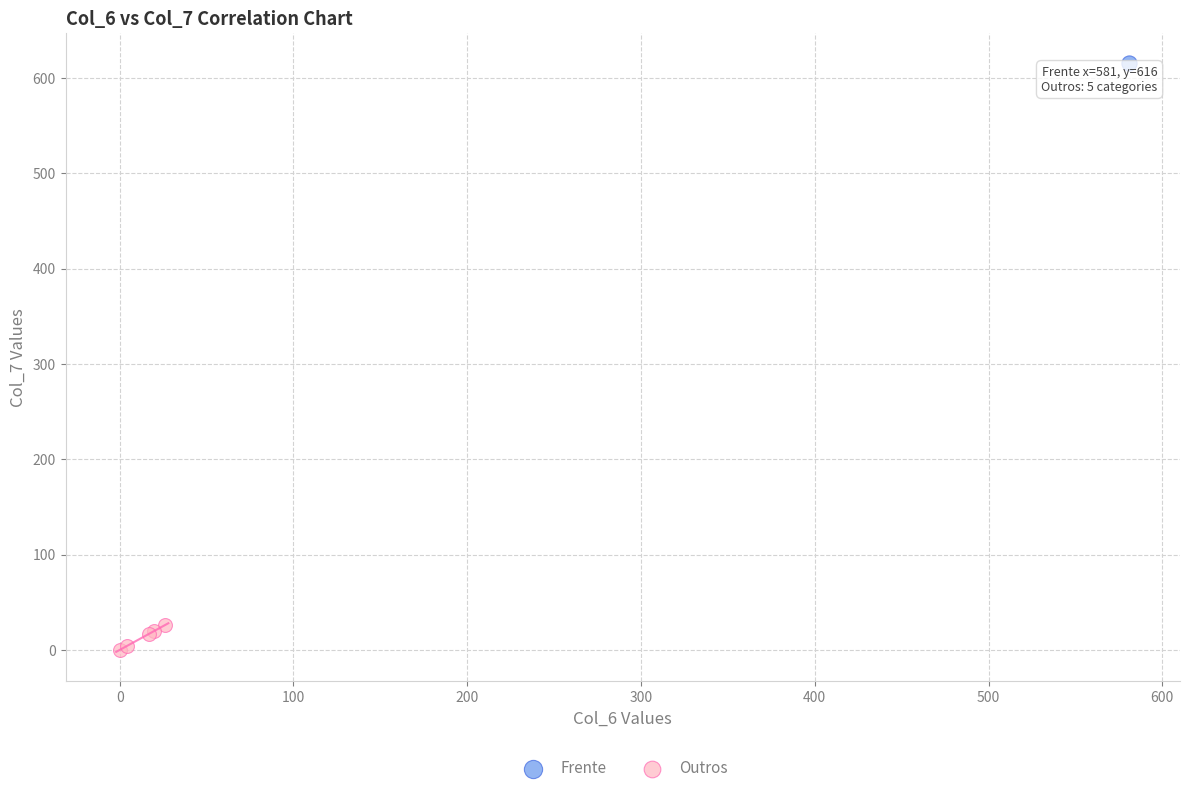

What are all the series names shown in the legend?

Frente, Outros